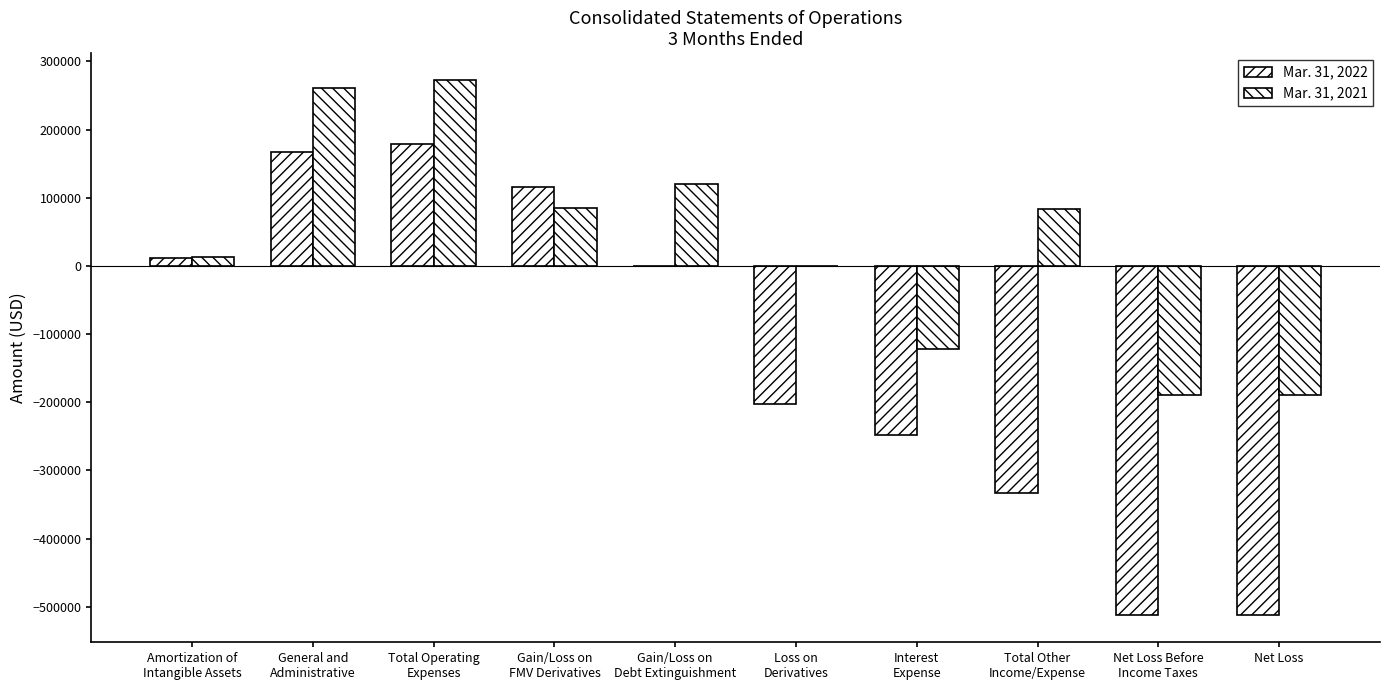

Does the chart contain stacked bars?

No